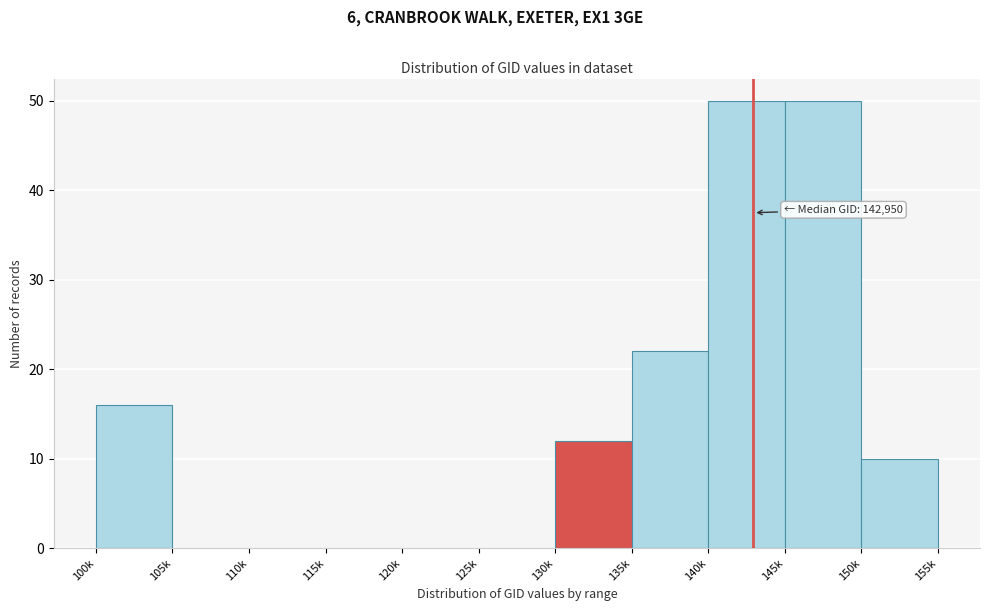

Reading right to left, what are all the values shown in this chart?

150k=10	145k=50	140k=50	135k=22	130k=12	125k=0	120k=0	115k=0	110k=0	105k=0	100k=16